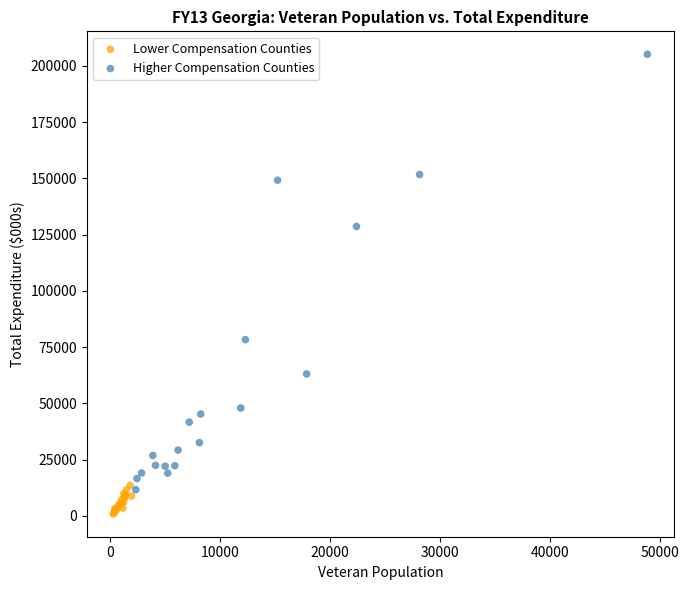

Which series contains the lowest Y value?

Lower Compensation Counties